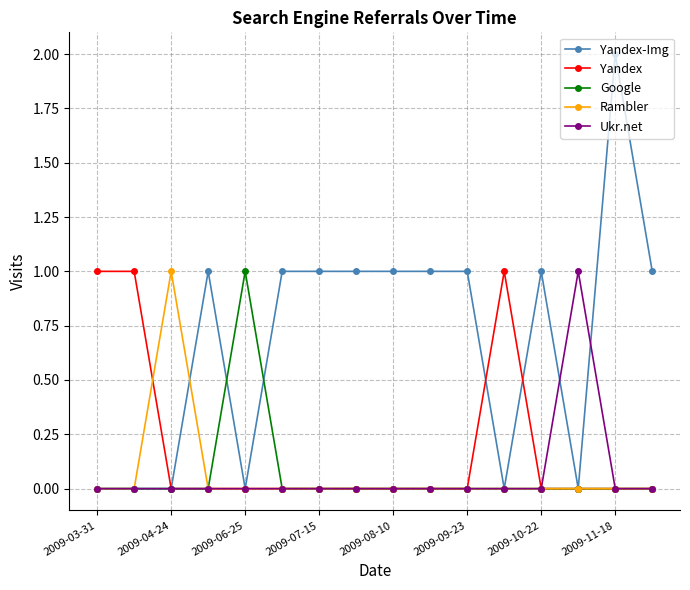

Is this an area chart (filled region under the line)?

No